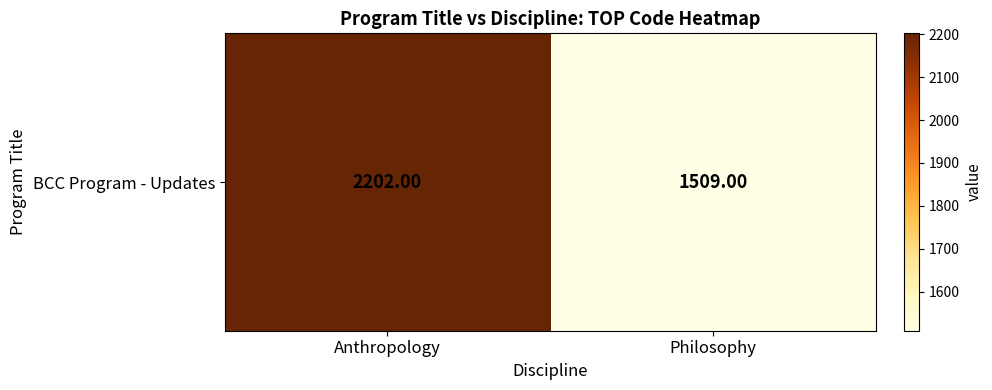

What is the minimum value shown in the chart?

1509